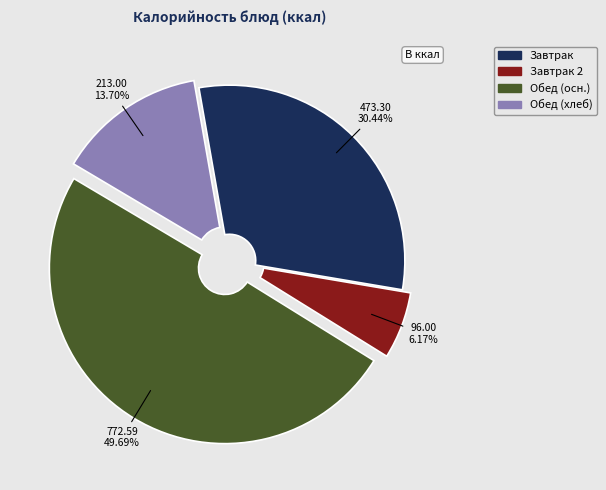

Is there any slice that represents more than half of the pie?

No